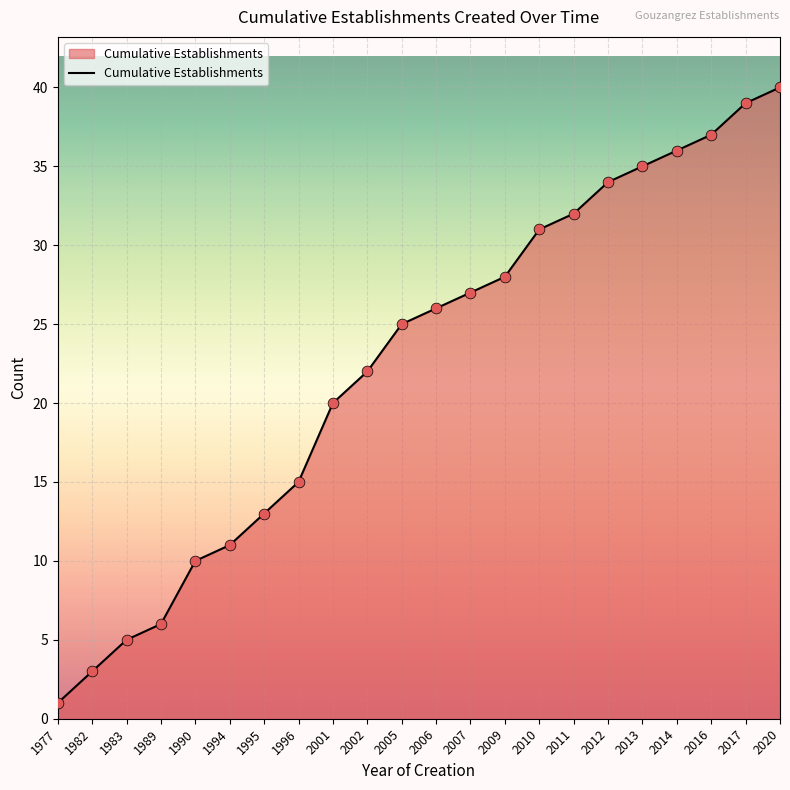

Which has a higher value, 2010 or 2013?

2013